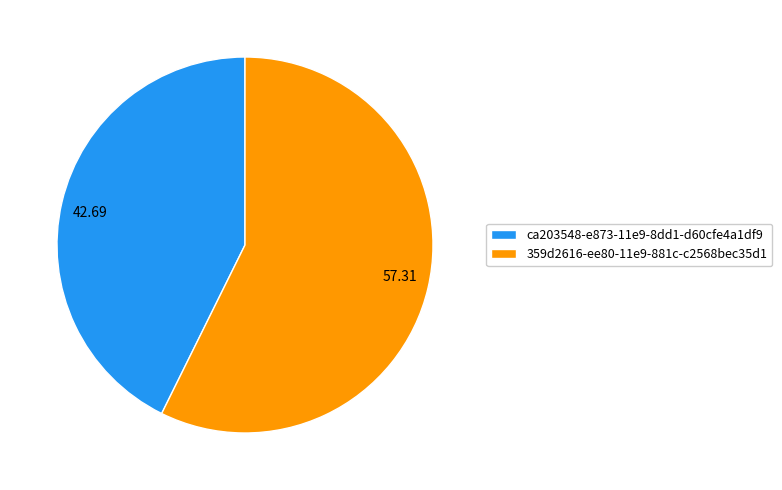

Does 359d2616-ee80-11e9-881c-c2568bec35d1 represent more than half of the total?

Yes